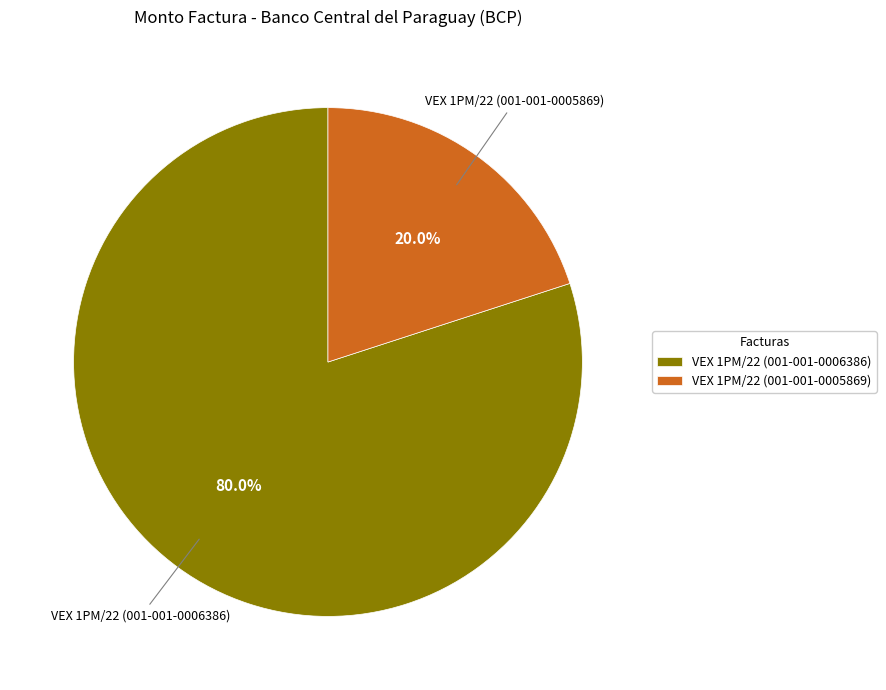

Which slice represents more than half of the pie?

VEX 1PM/22 (001-001-0006386)